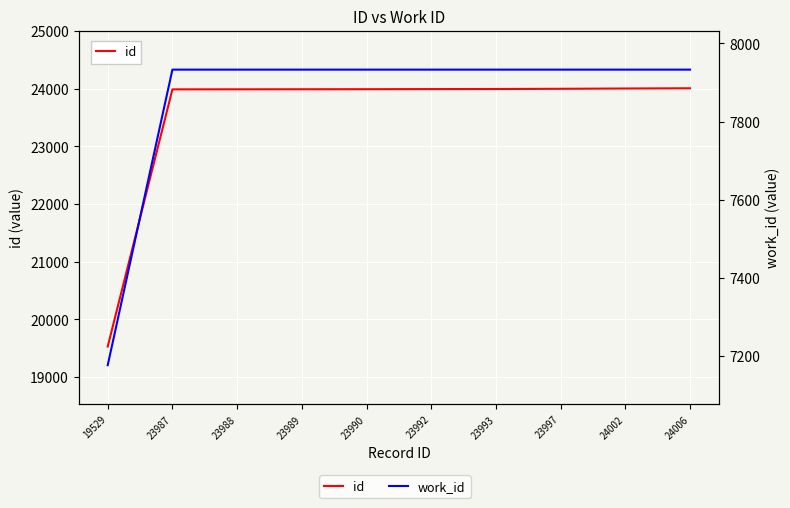

Reading left to right, transcribe all the data shown in this chart.

id: 19529	23987	23988	23989	23990	23992	23993	23997	24002	24006
work_id: 7176	7933	7933	7933	7933	7933	7933	7933	7933	7933